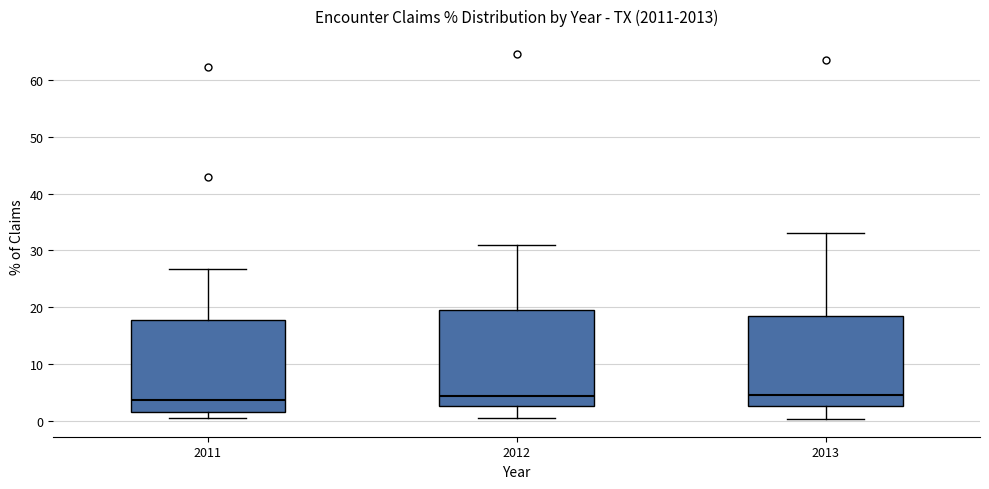

Reading left to right, read every box against the y-axis: the position of its median line, the range the box covers, and the ends of its whiskers. The values are not printed on the chart, so give them approximately, as read against the axis.

2011: median 4, box 2 to 18, whiskers 0 to 27
2012: median 4, box 2 to 20, whiskers 0 to 31
2013: median 4, box 3 to 18, whiskers 0 to 33